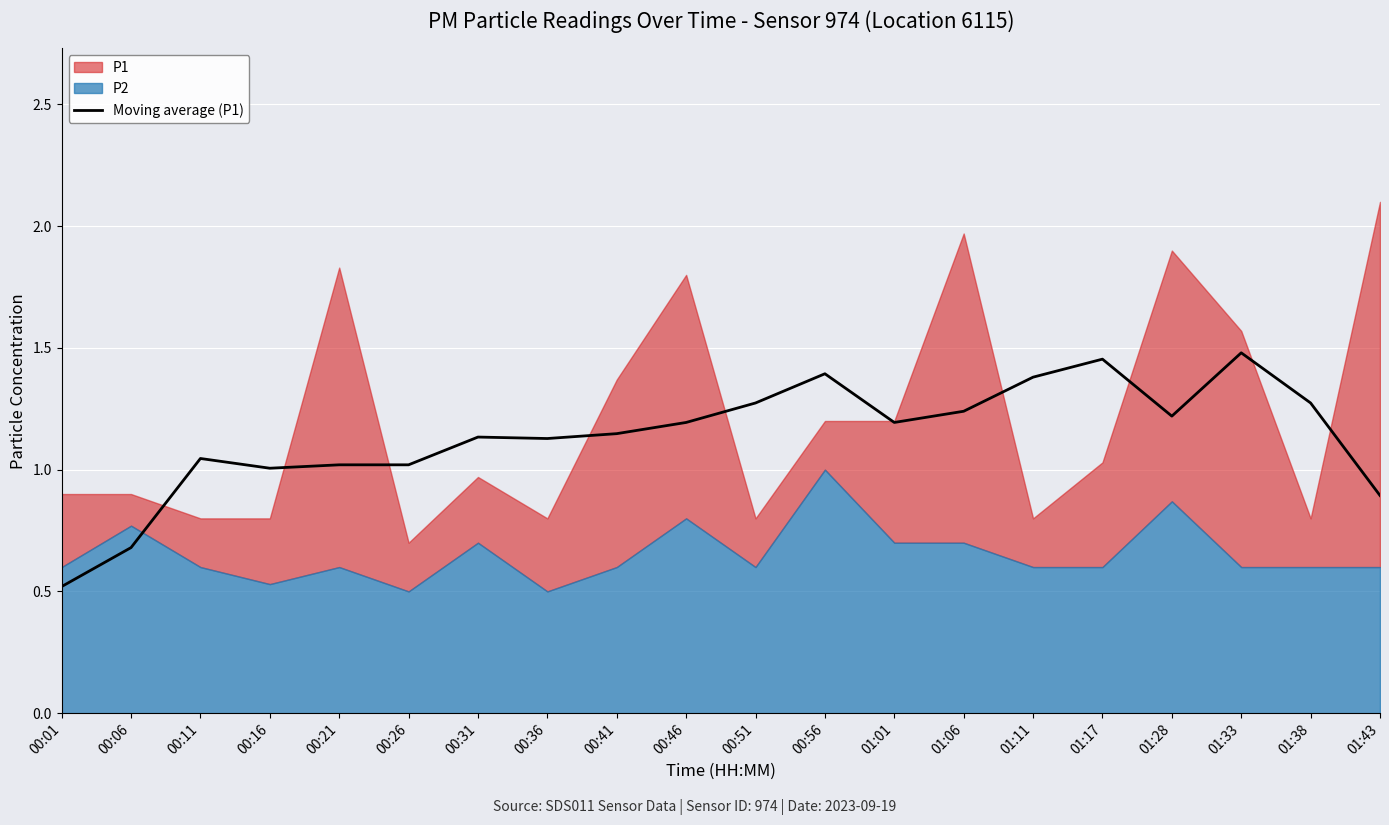

The value of Moving average (P1) at 00:41 is 0.3. True or false?

False